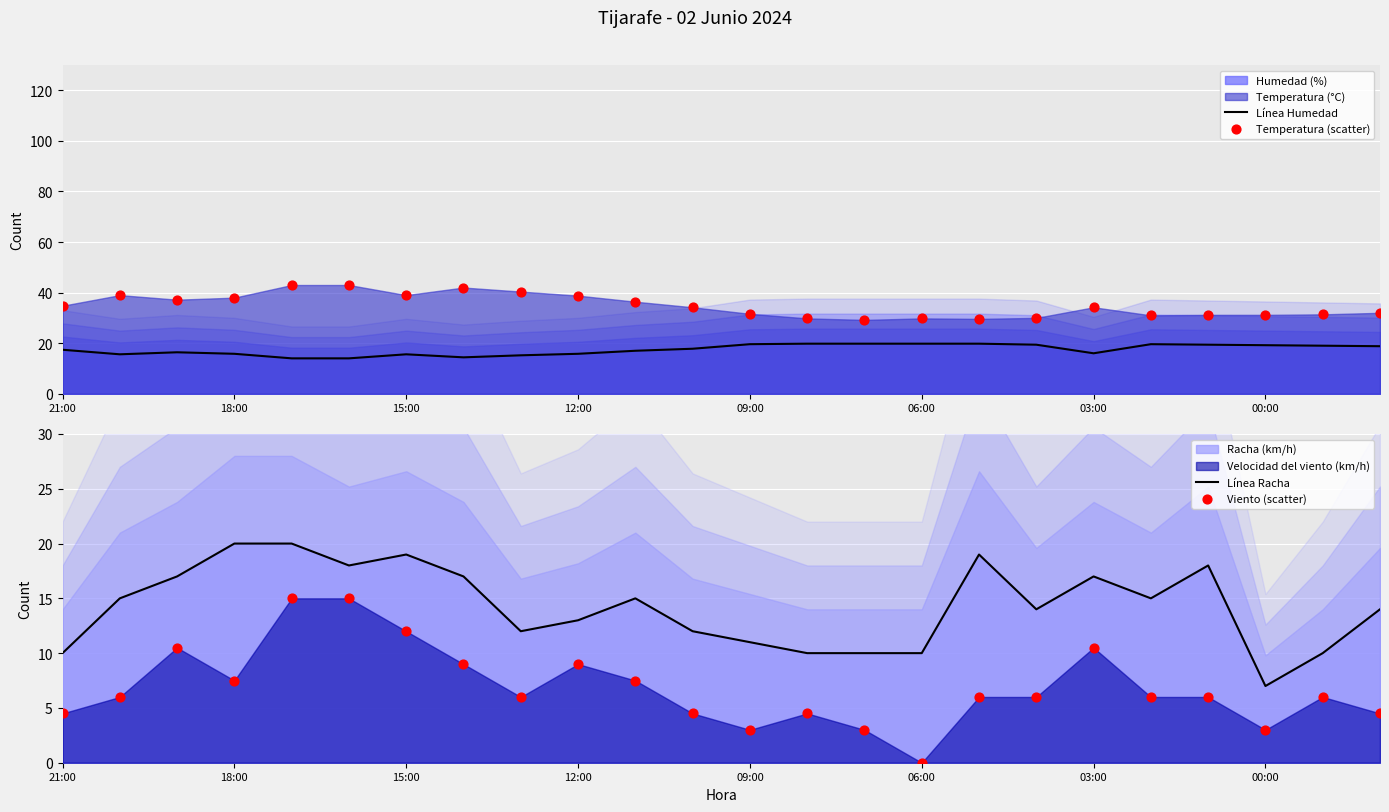

Which series contains the lowest Y value?

Viento (scatter)